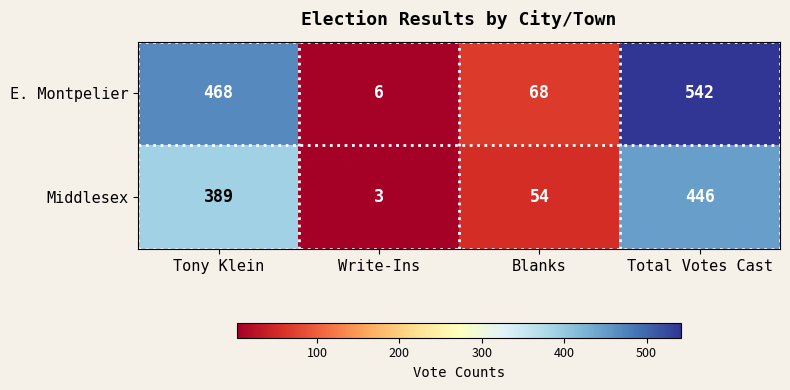

How many values in the E. Montpelier series are below 468?

2